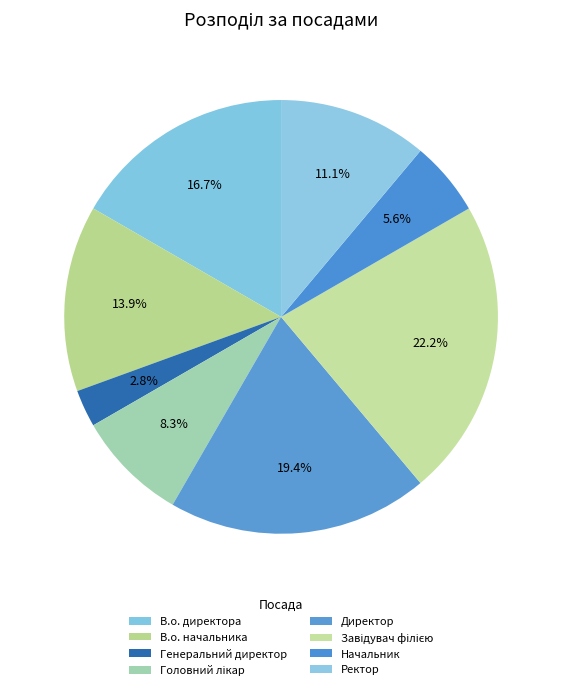

What percentage do Ректор and В.о. начальника together represent?

25.0%